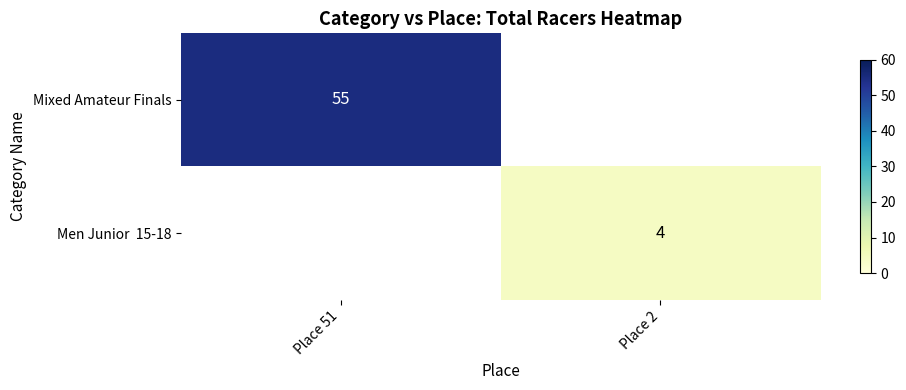

True or false: Mixed Amateur Finals has a value of 55 at Place 51.

True